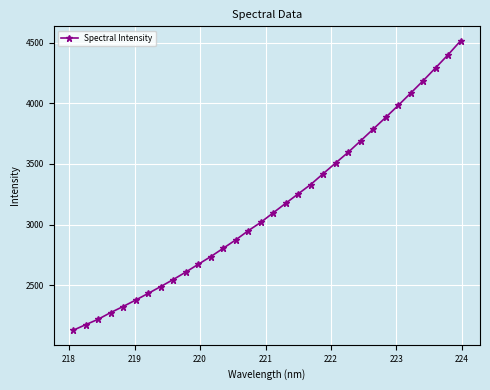

What is the smallest value displayed?

2130.2